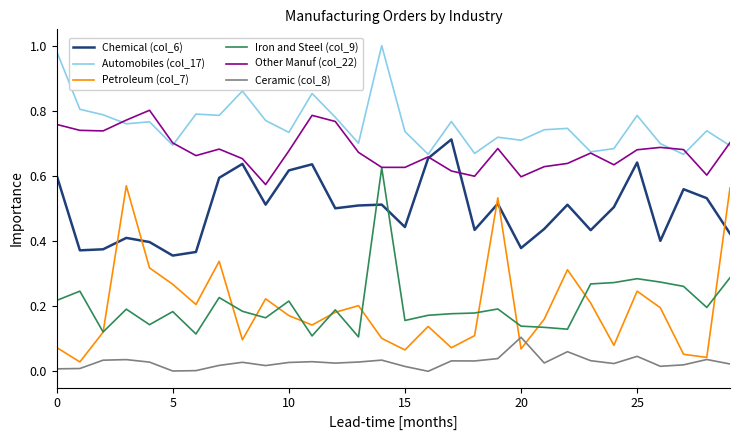

List the series in order of their peak value, highest first.

Automobiles (col_17), Other Manuf (col_22), Chemical (col_6), Iron and Steel (col_9), Petroleum (col_7), Ceramic (col_8)